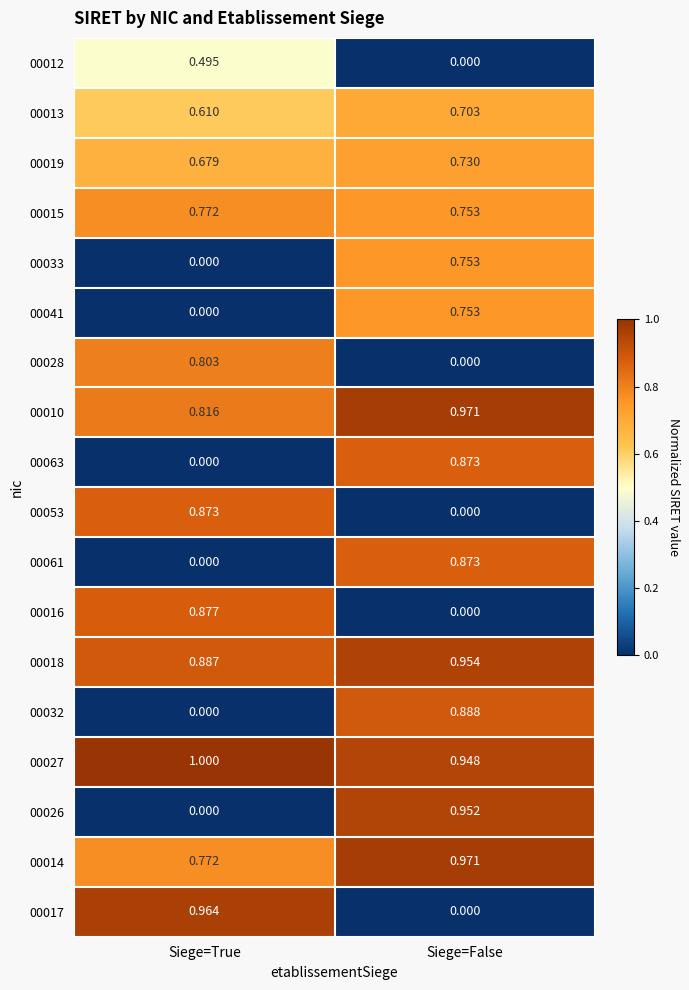

At which label does 00027 reach its minimum?

Siege=False